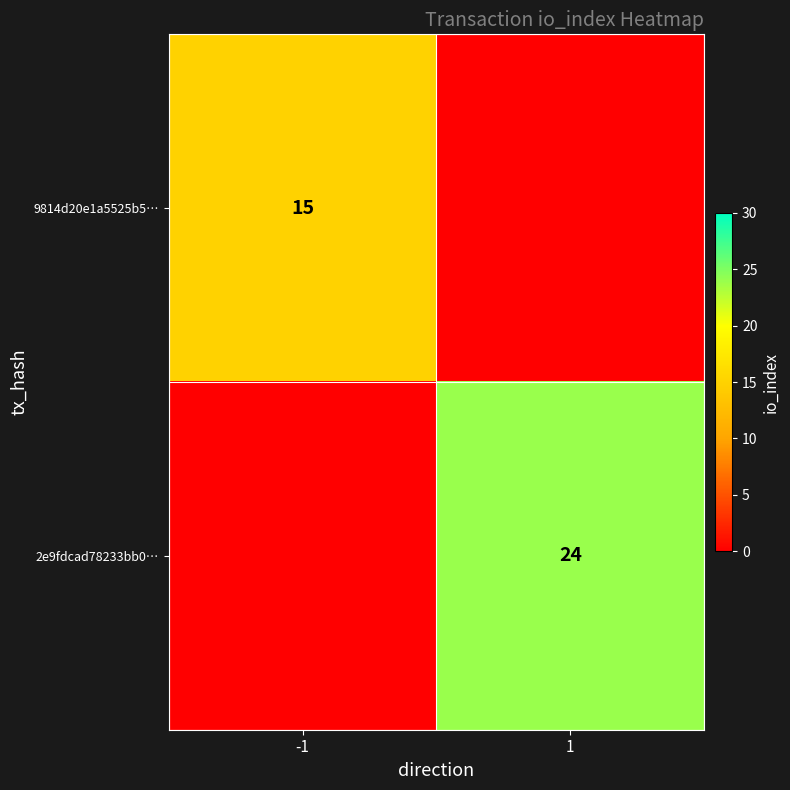

At how many categories does at least one series exceed 19?

1